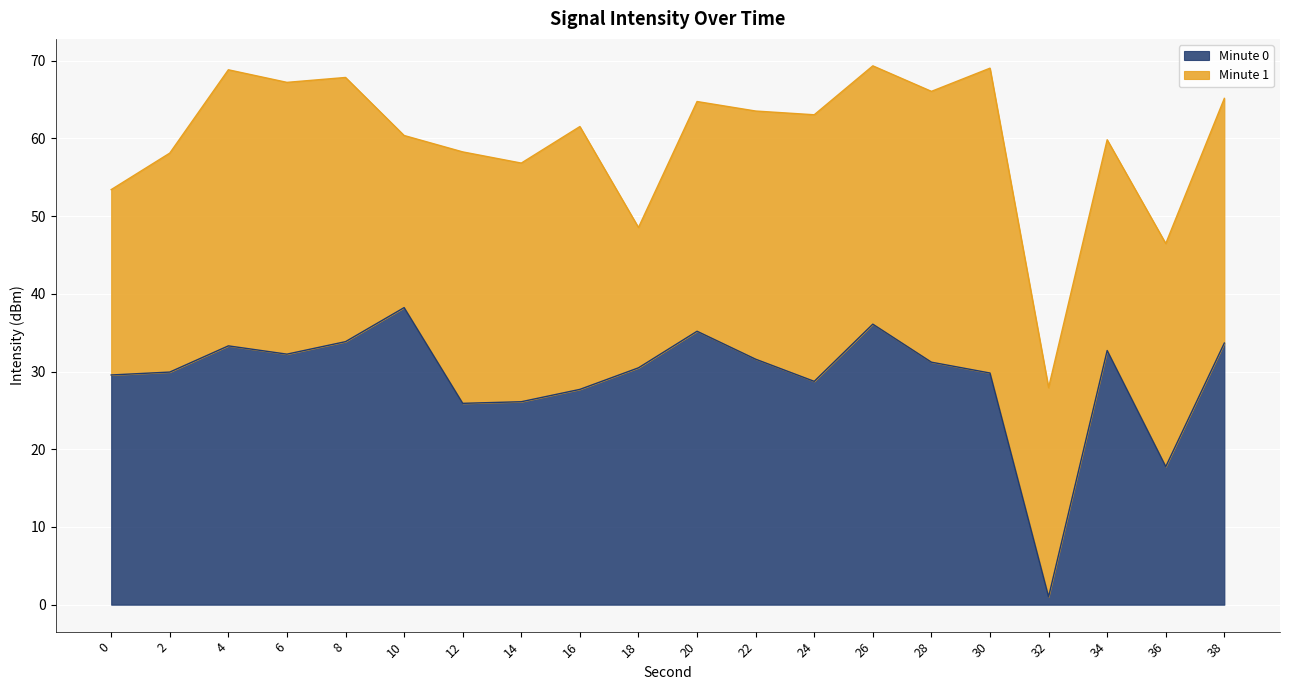

Reading right to left, what are all the values shown in this chart?

33.7	17.8	32.7	1.0	29.8	31.2	36.1	28.7	31.6	35.2	30.5	27.7	26.1	25.9	38.2	33.8	32.2	33.3	29.9	29.6